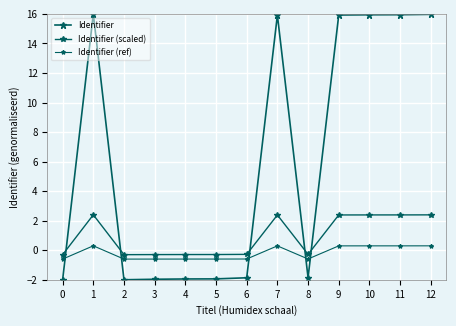

How many values in Identifier (ref) are above zero?

6